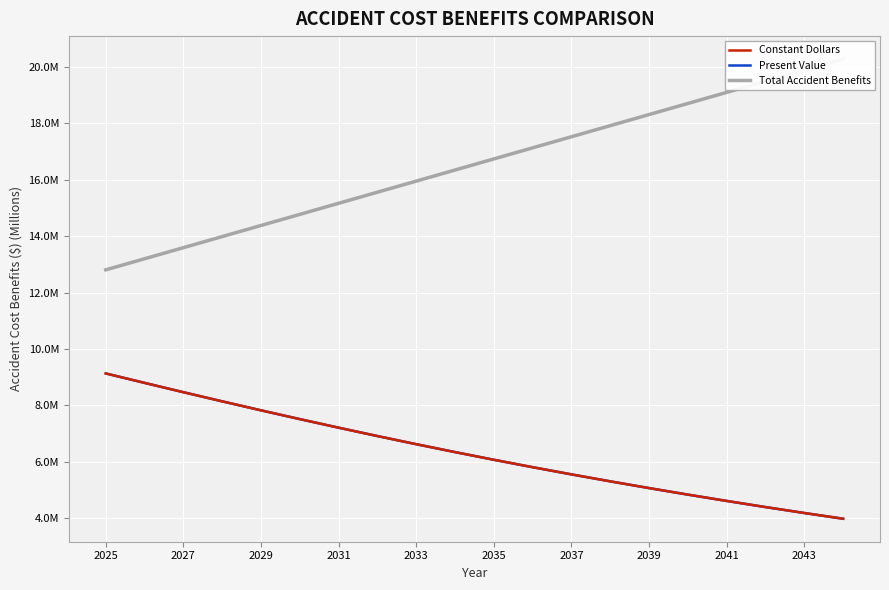

True or false: Constant Dollars and Present Value intersect in this chart.

False